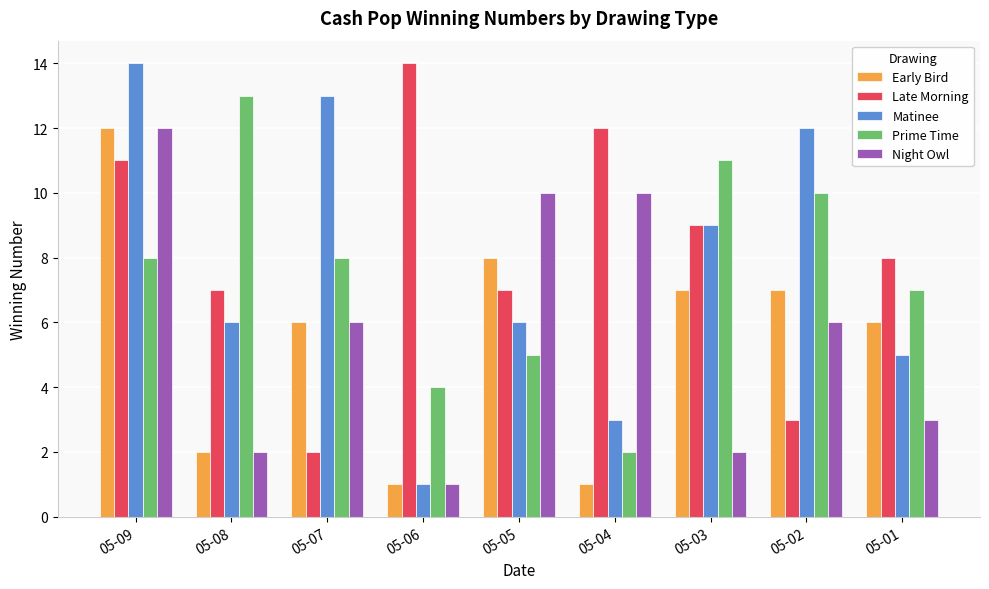

The value of Late Morning at 05-06 is 14. True or false?

True